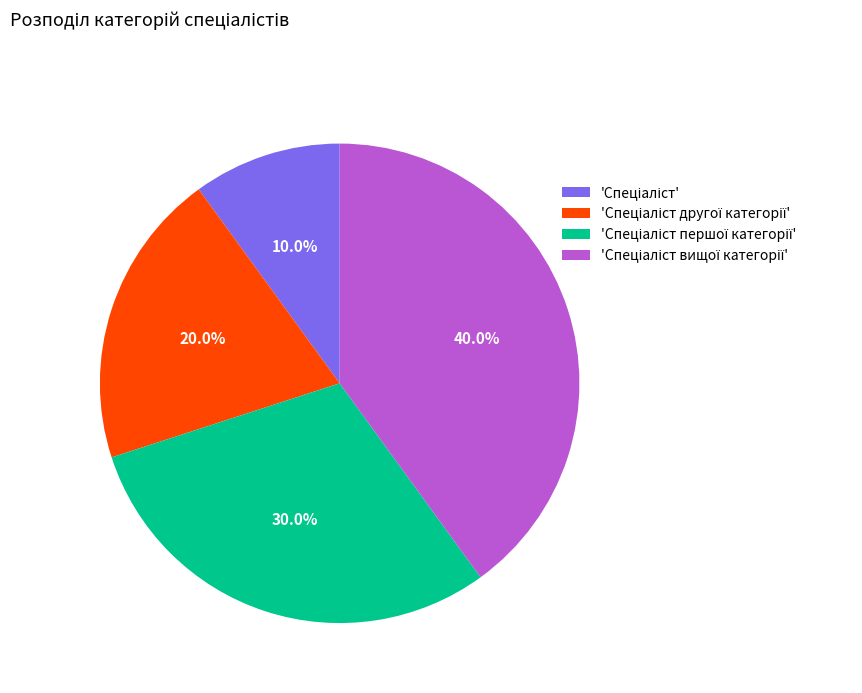

Is there any slice that represents more than half of the pie?

No